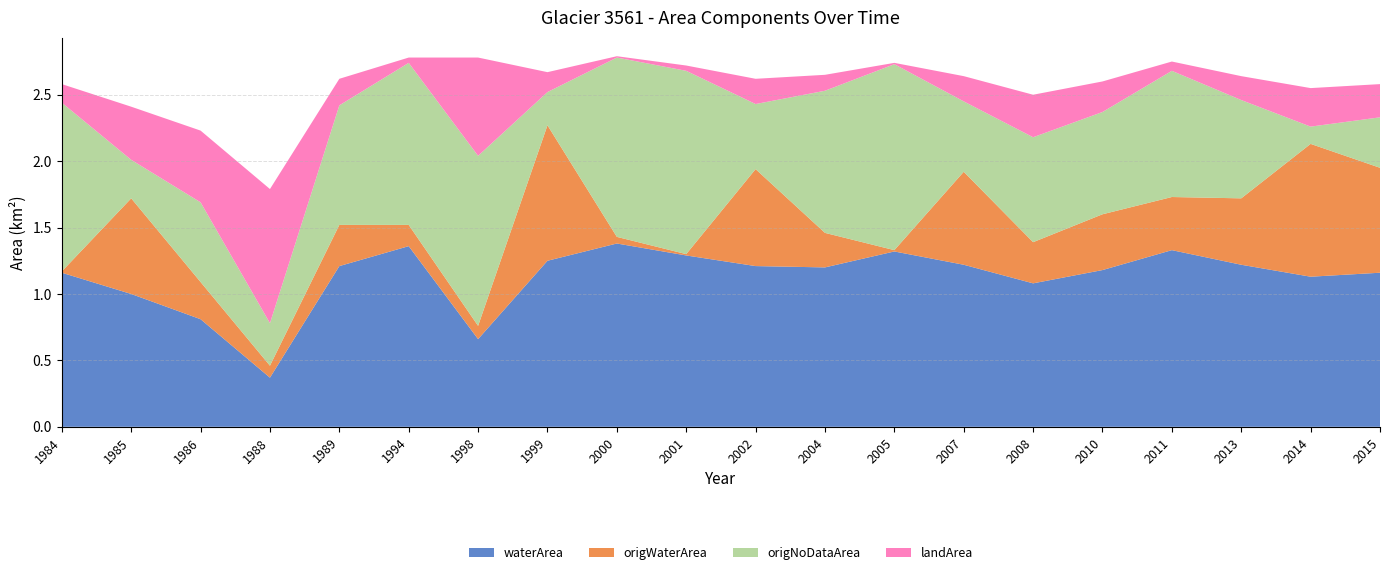

Reading left to right, what are all the values shown in this chart?

waterArea: 1984=1.2	1985=1.0	1986=0.8	1988=0.4	1989=1.2	1994=1.4	1998=0.7	1999=1.2	2000=1.4	2001=1.3	2002=1.2	2004=1.2	2005=1.3	2007=1.2	2008=1.1	2010=1.2	2011=1.3	2013=1.2	2014=1.1	2015=1.2
origWaterArea: 1984=0.0	1985=0.7	1986=0.3	1988=0.1	1989=0.3	1994=0.2	1998=0.1	1999=1.0	2000=0.1	2001=0.0	2002=0.7	2004=0.3	2005=0.0	2007=0.7	2008=0.3	2010=0.4	2011=0.4	2013=0.5	2014=1.0	2015=0.8
origNoDataArea: 1984=1.3	1985=0.3	1986=0.6	1988=0.3	1989=0.9	1994=1.2	1998=1.3	1999=0.2	2000=1.4	2001=1.4	2002=0.5	2004=1.1	2005=1.4	2007=0.5	2008=0.8	2010=0.8	2011=0.9	2013=0.7	2014=0.1	2015=0.4
landArea: 1984=0.1	1985=0.4	1986=0.5	1988=1.0	1989=0.2	1994=0.0	1998=0.7	1999=0.1	2000=0.0	2001=0.0	2002=0.2	2004=0.1	2005=0.0	2007=0.2	2008=0.3	2010=0.2	2011=0.1	2013=0.2	2014=0.3	2015=0.2